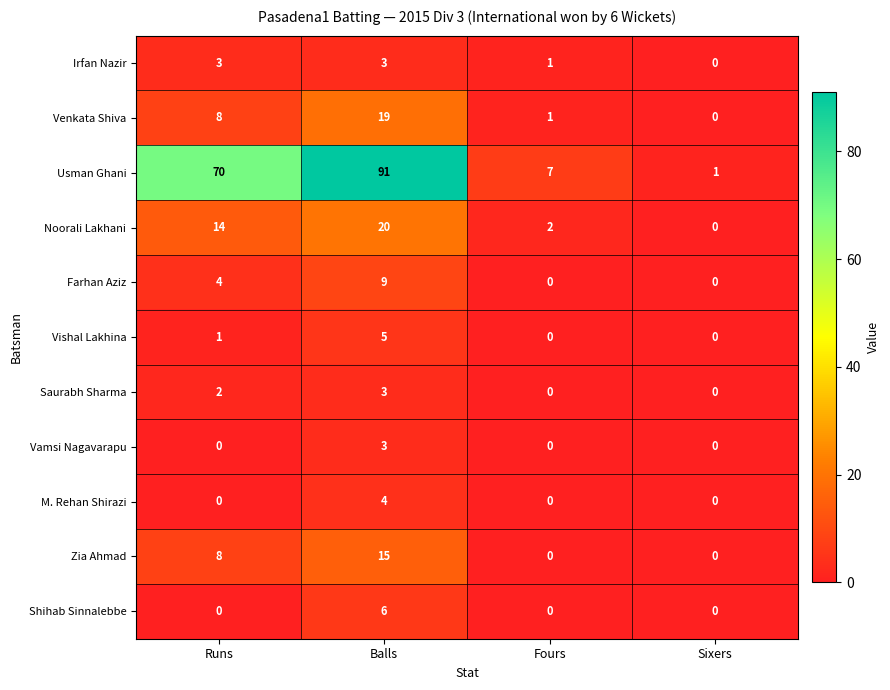

Where is Farhan Aziz nearest to the value 4?

Runs